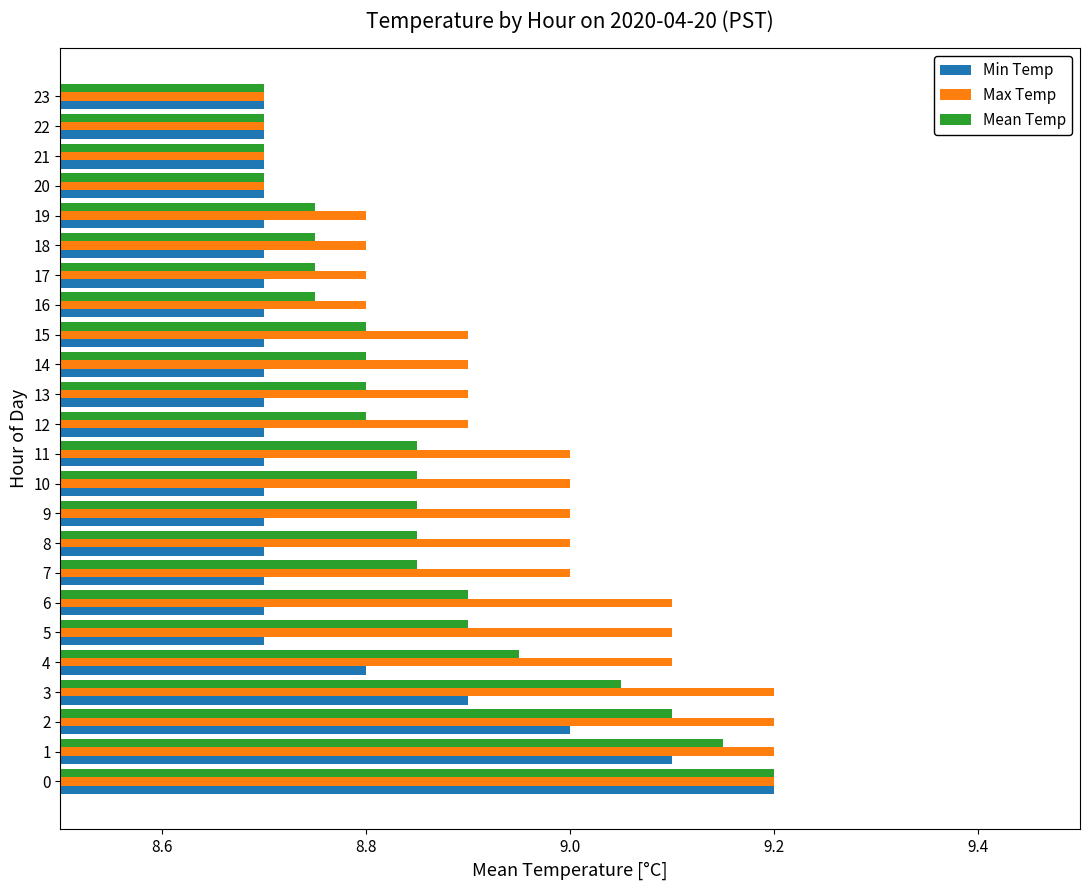

Read the Max Temp value at 11.

9.0